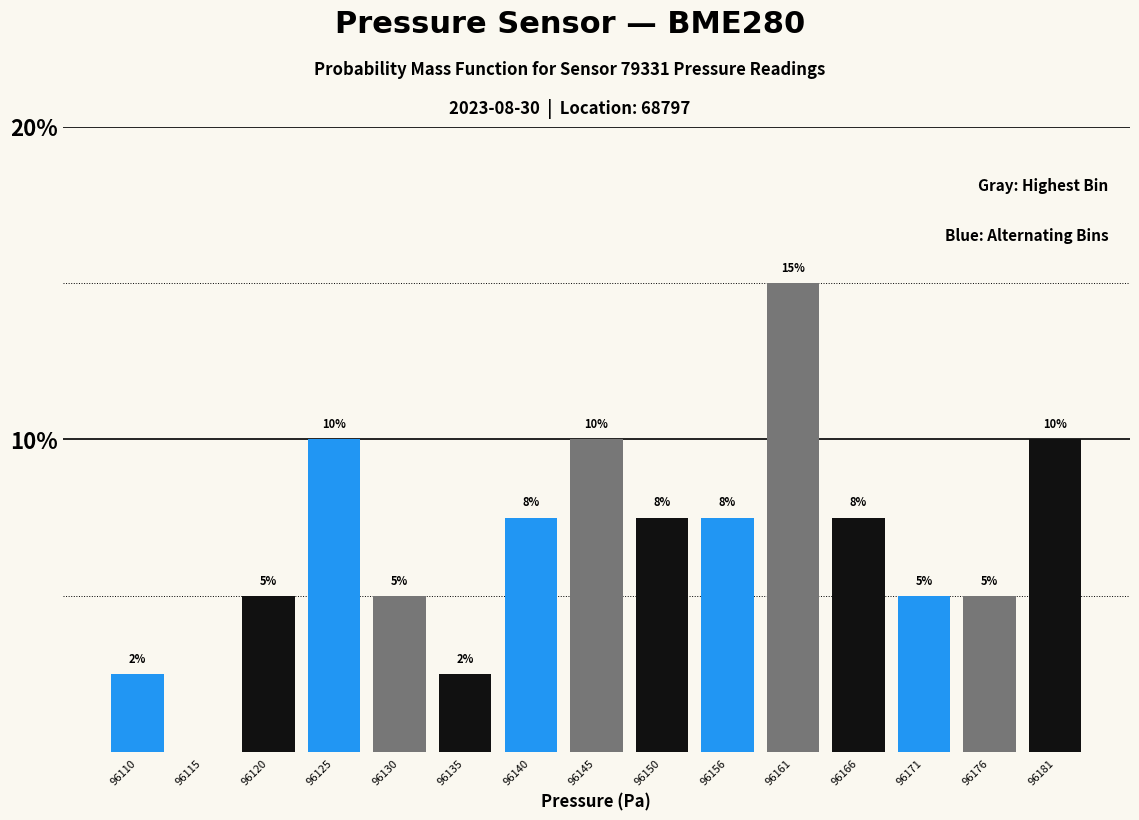

Which category has the highest value across all series?

96161